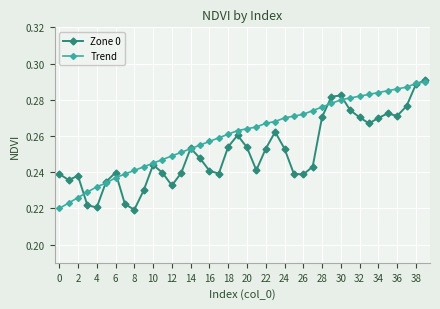

How many Trend values are between 0 and 1?

40